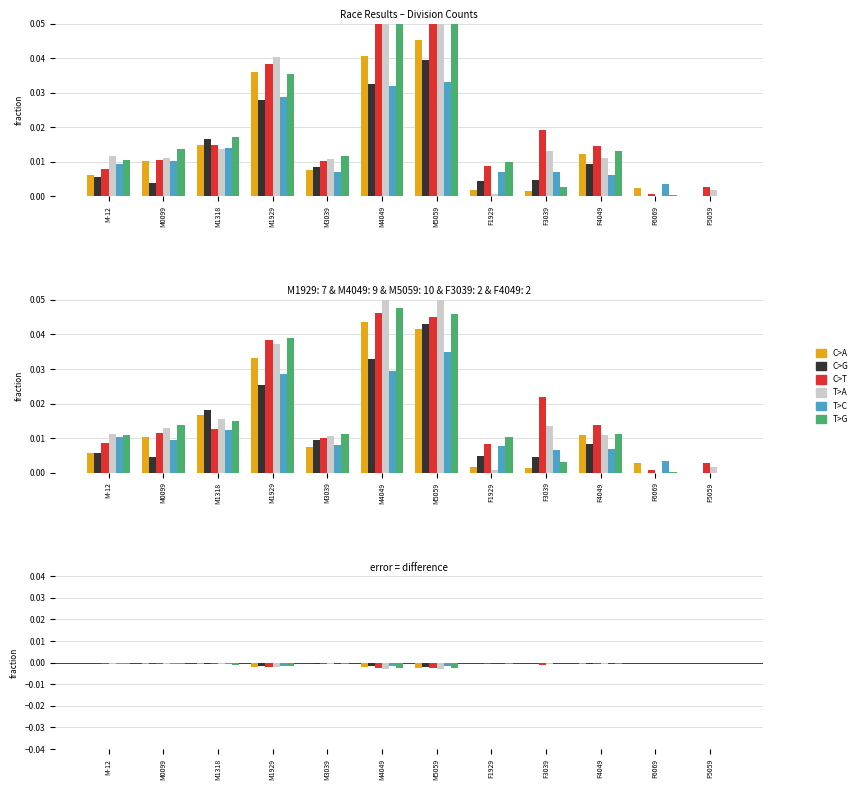

What is the total value across all series at F4049?

0.1